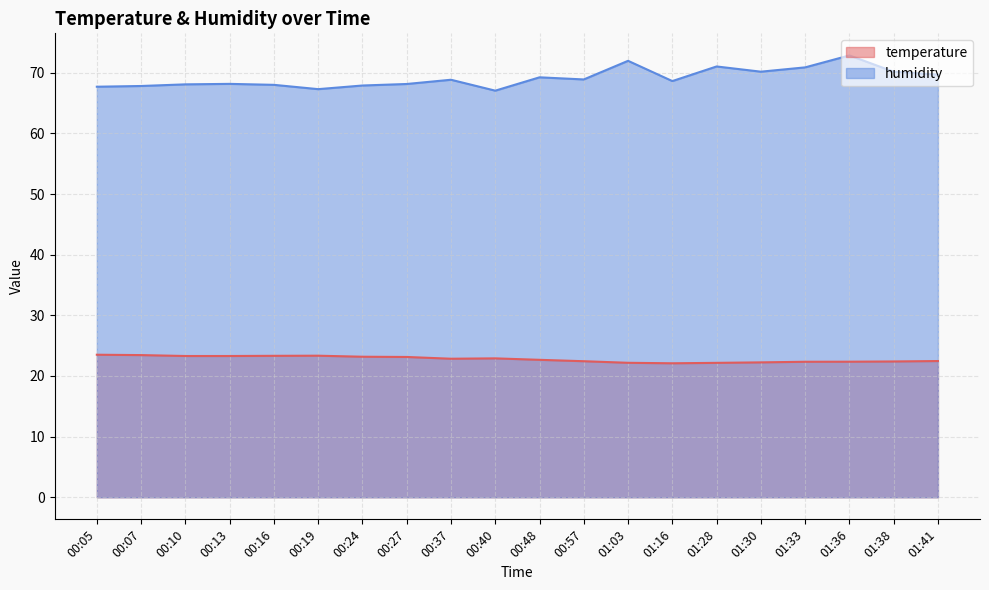

At which label is humidity closest to 69?

00:57